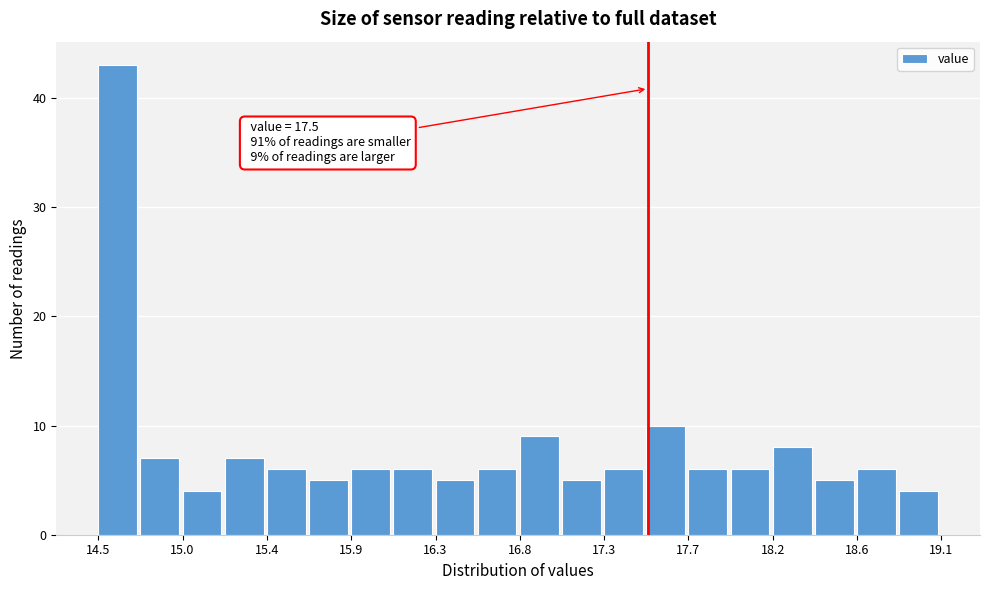

Which range on the x-axis has the tallest bar?

14.50 to 14.73